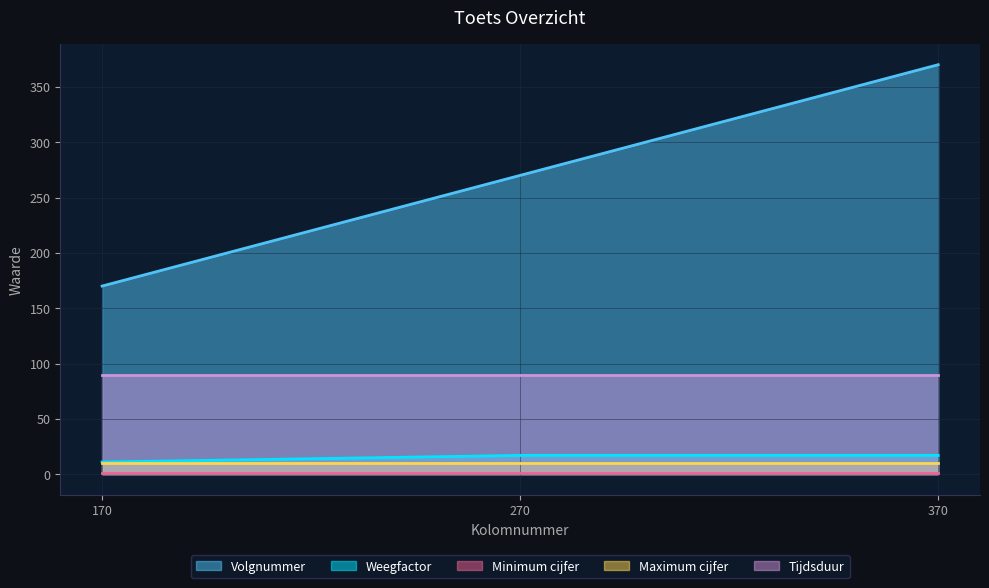

Reading left to right, transcribe all the data shown in this chart.

Volgnummer: 170	270	370
Weegfactor: 11	17	17
Minimum cijfer: 1	1	1
Maximum cijfer: 10	10	10
Tijdsduur: 90	90	90